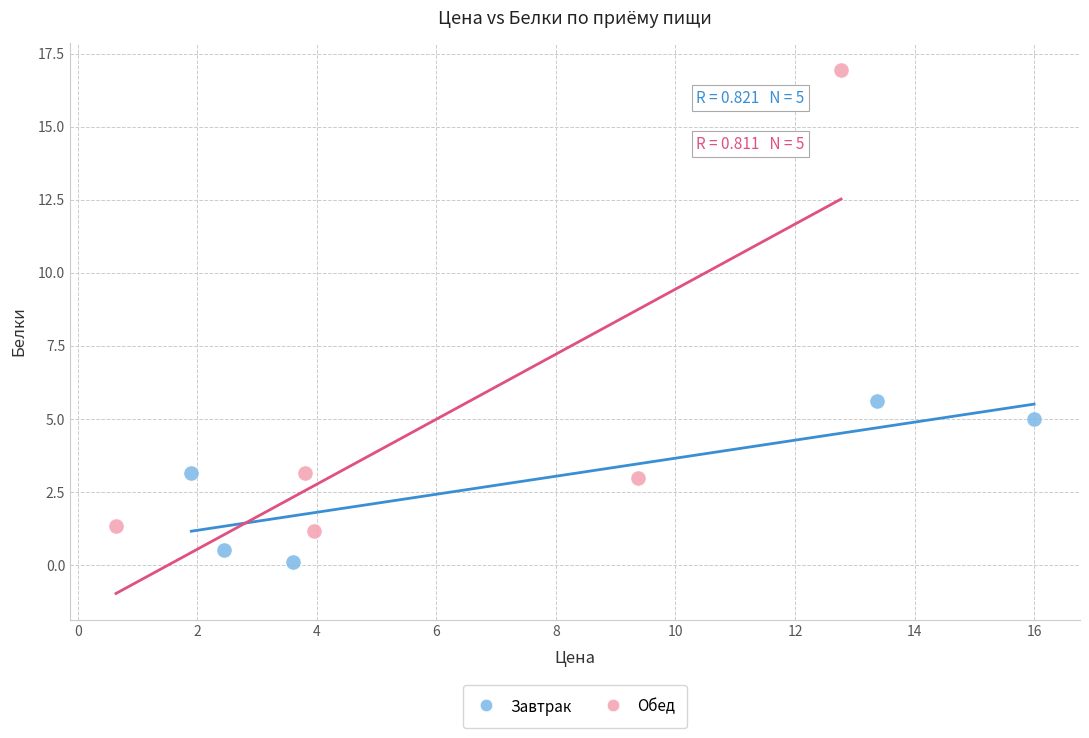

Which series has the widest spread of Y values?

Обед